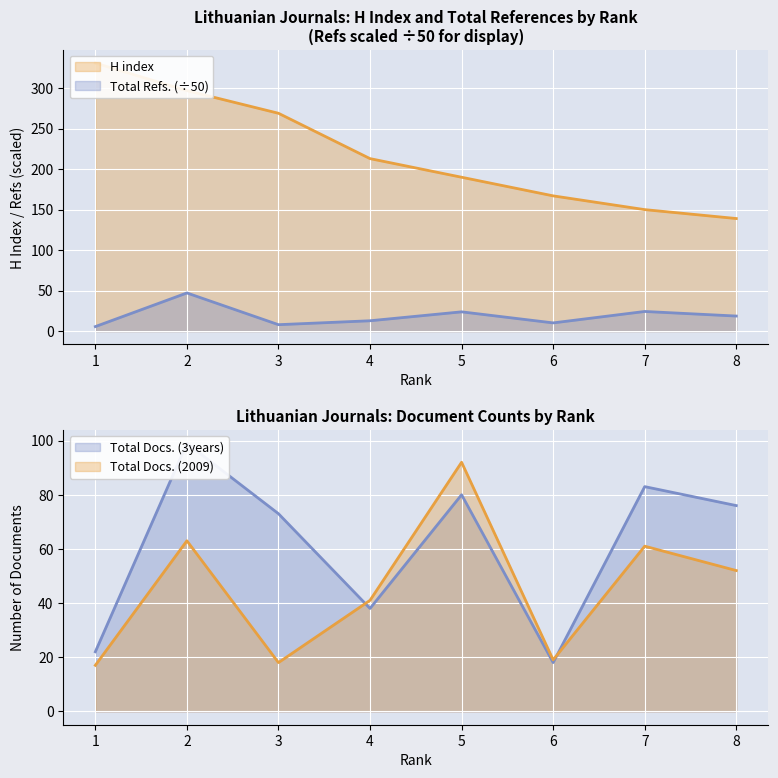

Reading left to right, list all the values displayed in this chart.

H index: 1=331.0	2=297.0	3=269.0	4=213.0	5=190.0	6=167.0	7=150.0	8=139.0
Total Docs. (2009): 1=17.0	2=63.0	3=18.0	4=41.0	5=92.0	6=19.0	7=61.0	8=52.0
Total Docs. (3years): 1=22.0	2=99.0	3=73.0	4=38.0	5=80.0	6=18.0	7=83.0	8=76.0
Total Refs.: 1=5.5	2=47.1	3=7.9	4=12.7	5=23.8	6=10.1	7=24.2	8=18.6